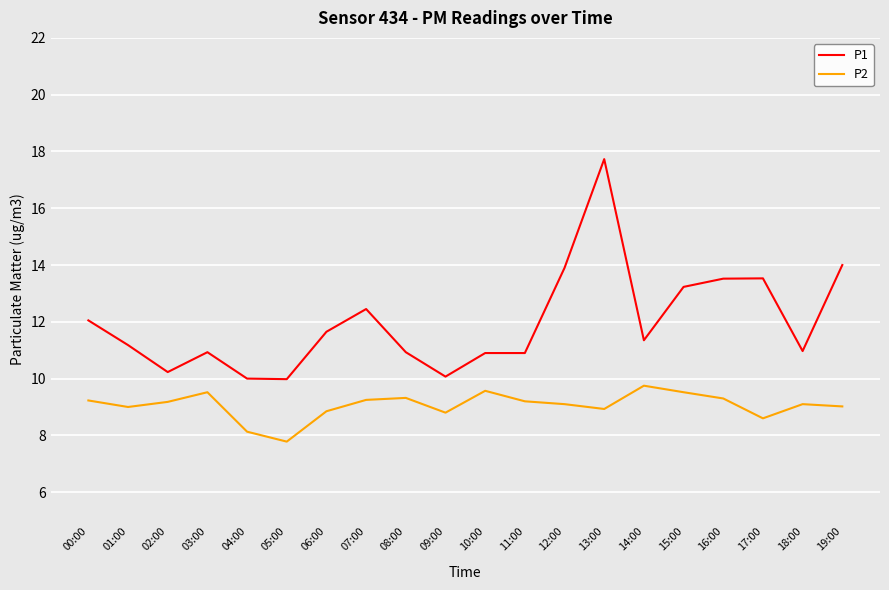

What is the total value across all series at 18:00?

20.1